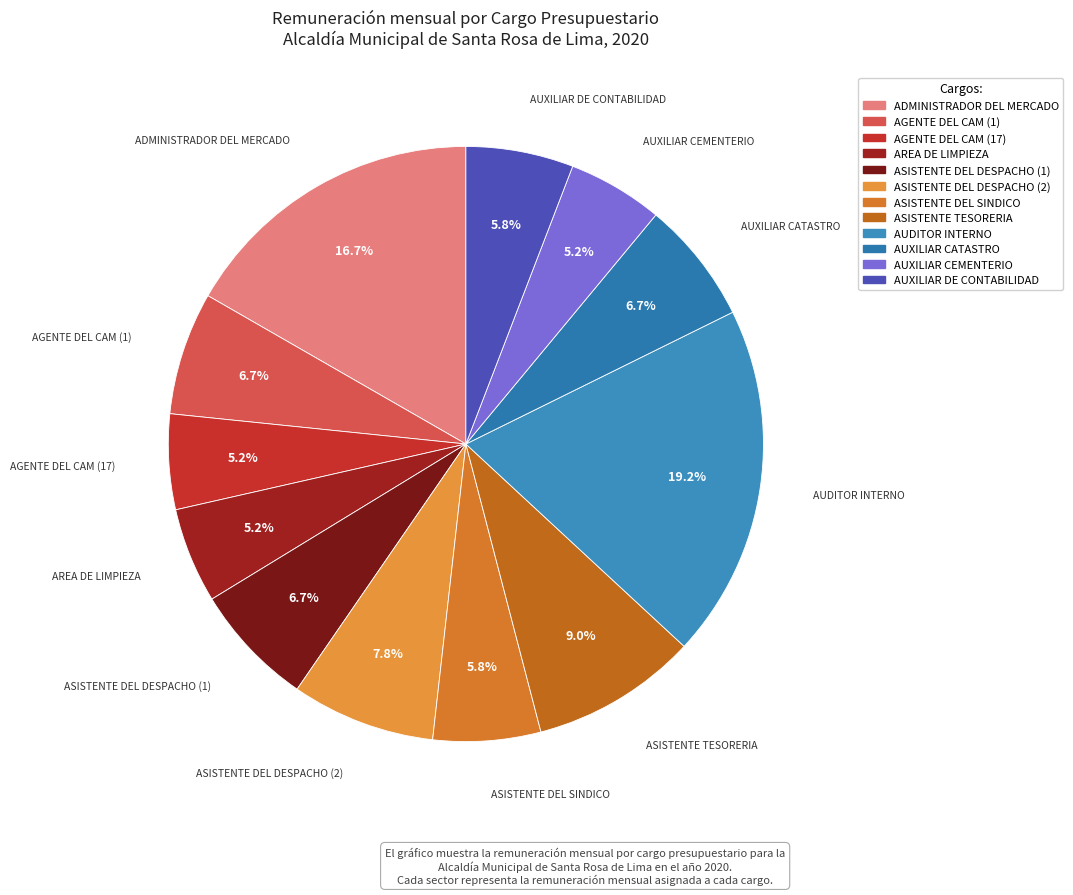

What is the ratio of the value at ASISTENTE DEL DESPACHO (2) to the value at ASISTENTE TESORERIA?

0.9